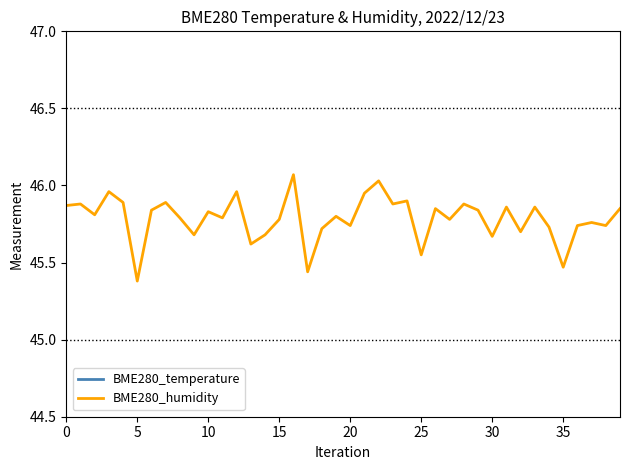

At which label is BME280_humidity closest to 45?

5